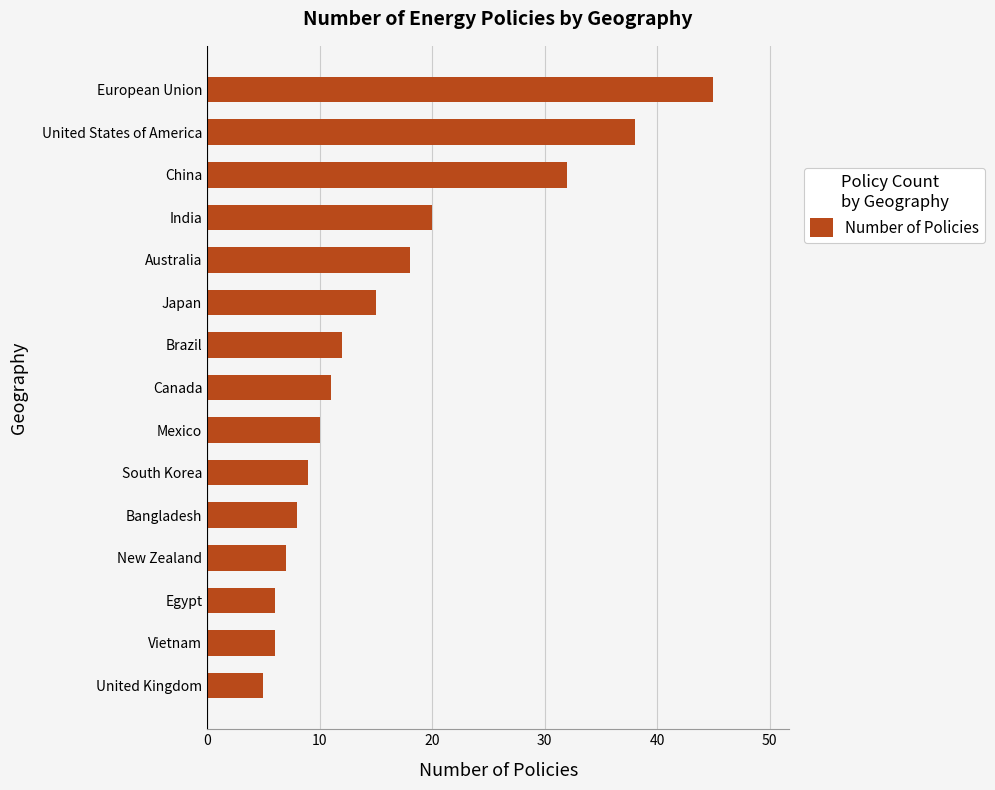

What is the maximum value shown in the chart?

45